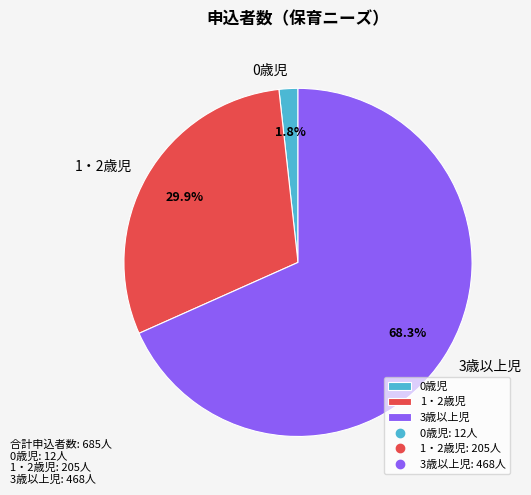

Which slice is the largest?

3歳以上児